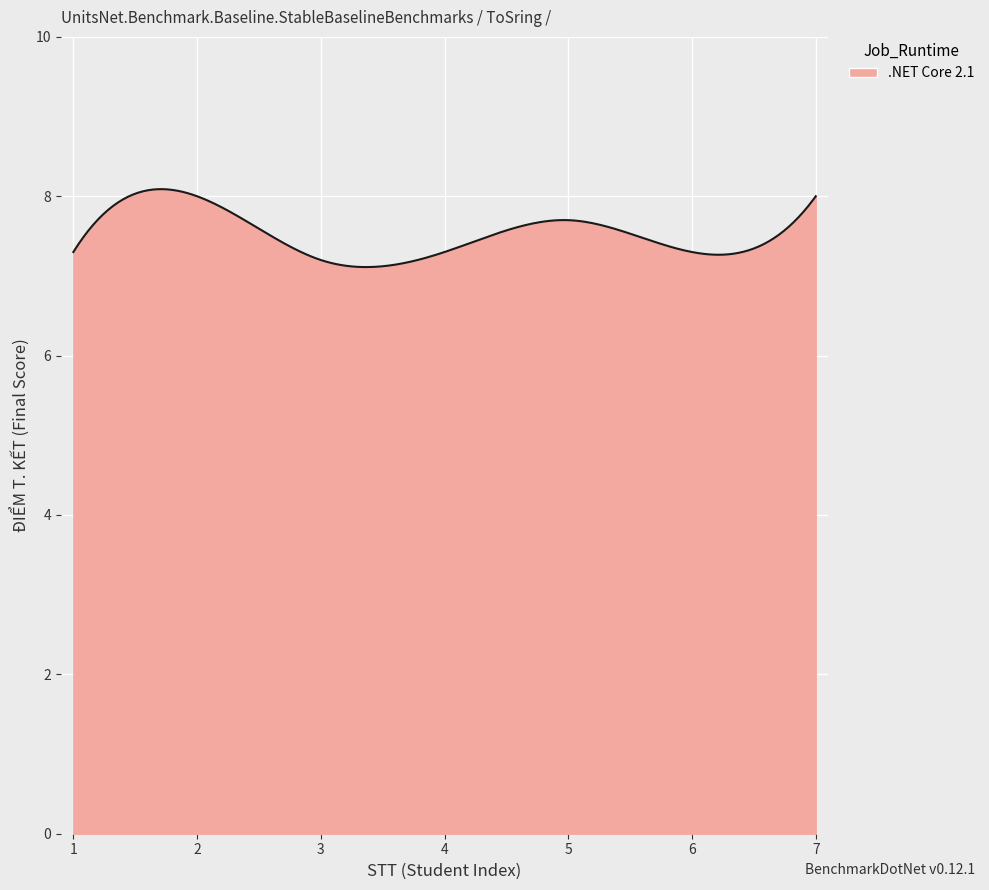

What is the smallest value displayed?

7.1